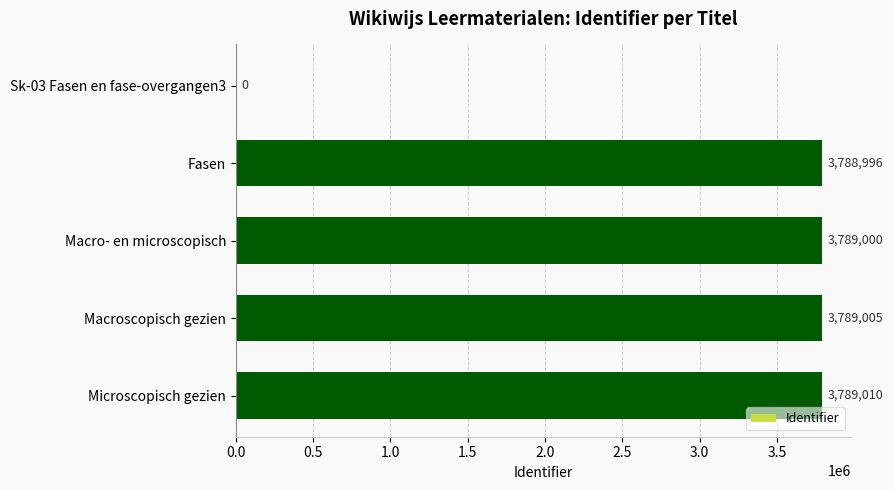

The chart shows a value of 3789005 at Macroscopisch gezien. True or false?

True